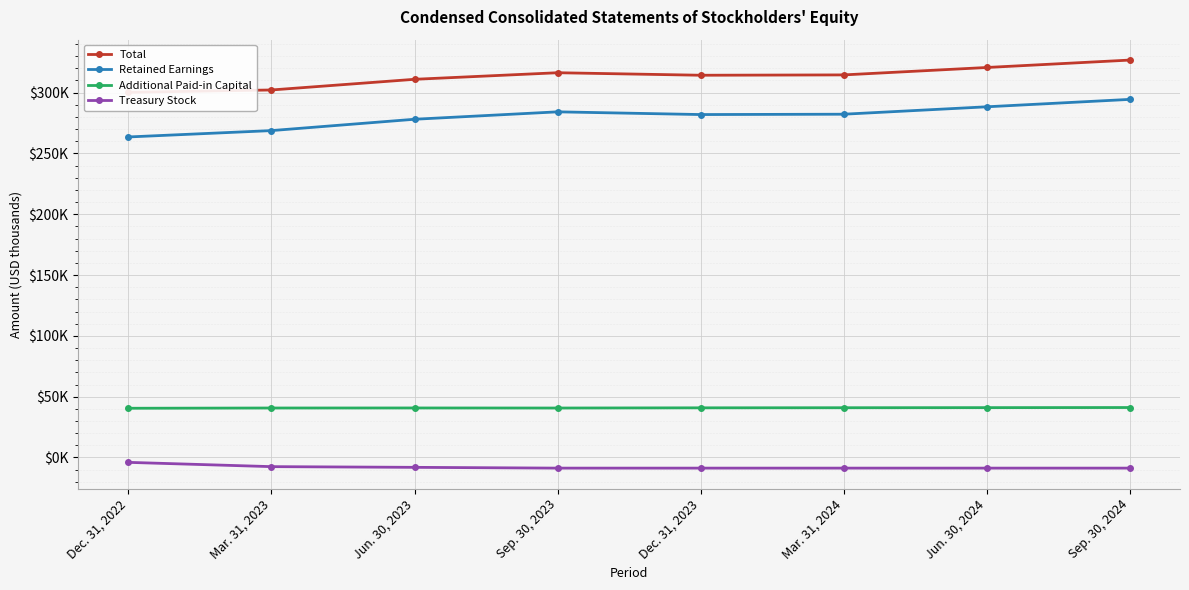

What is the value of the Total point at the 3rd from the left?

310880